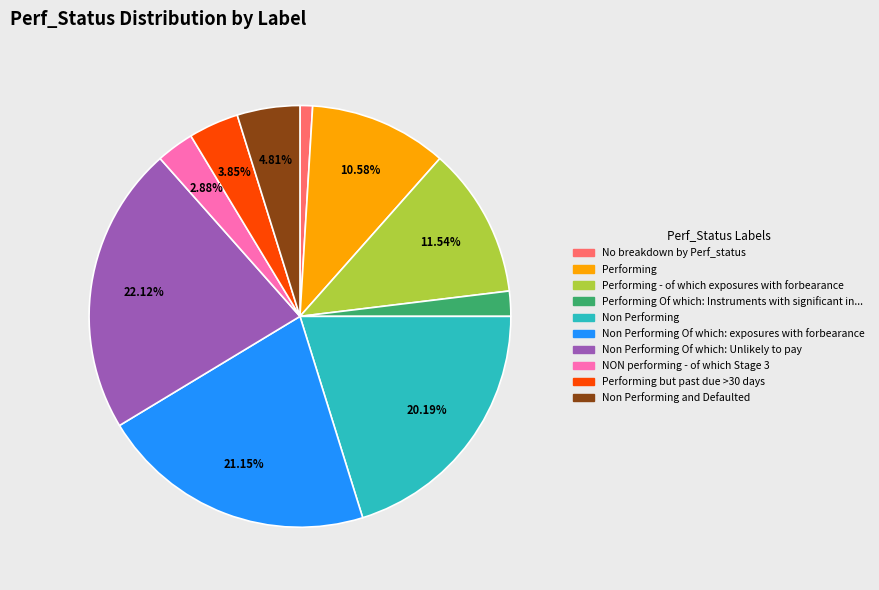

Is there any slice that represents more than half of the pie?

No